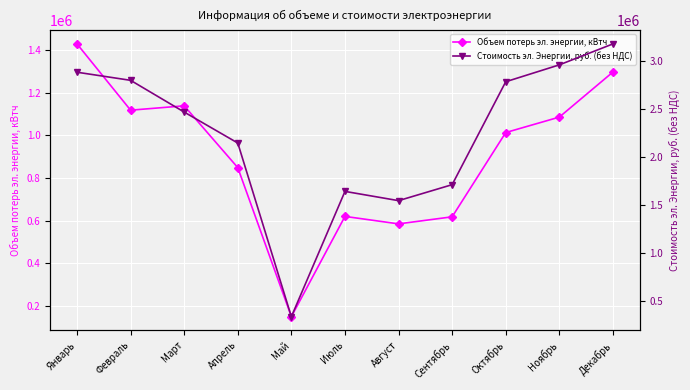

What is the difference between the second highest and minimum values in the Объем потерь эл. энергии, кВтч series?

1149953